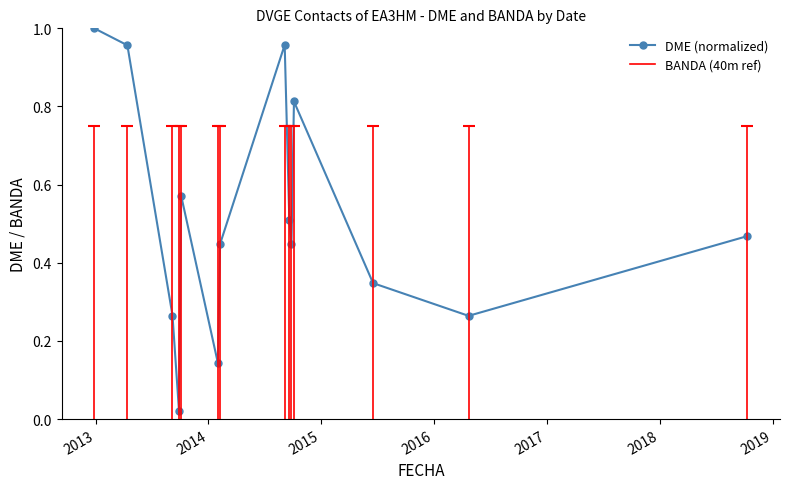

How many lines are shown in the chart?

1